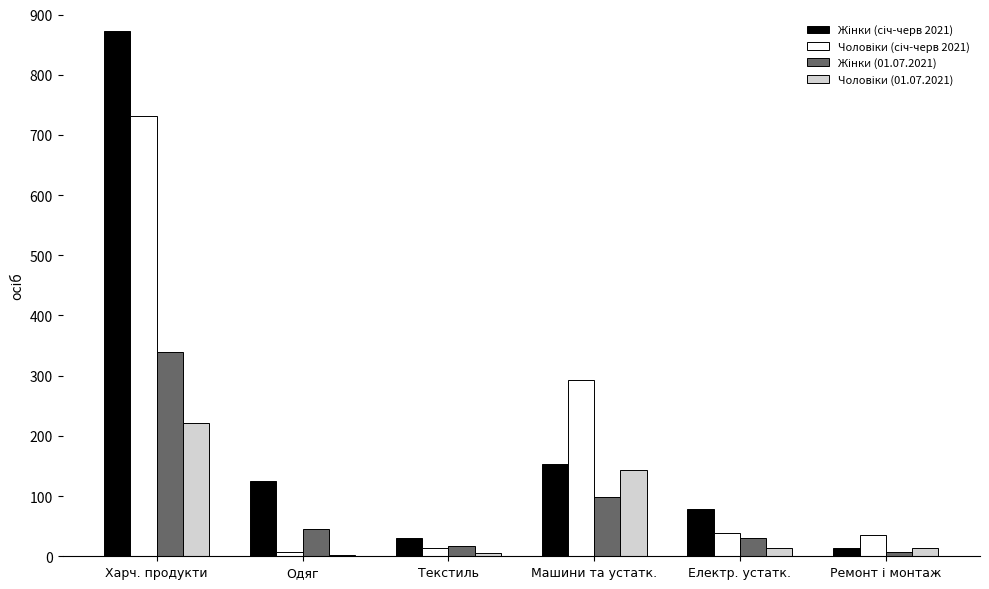

How many data points does each series have?

6